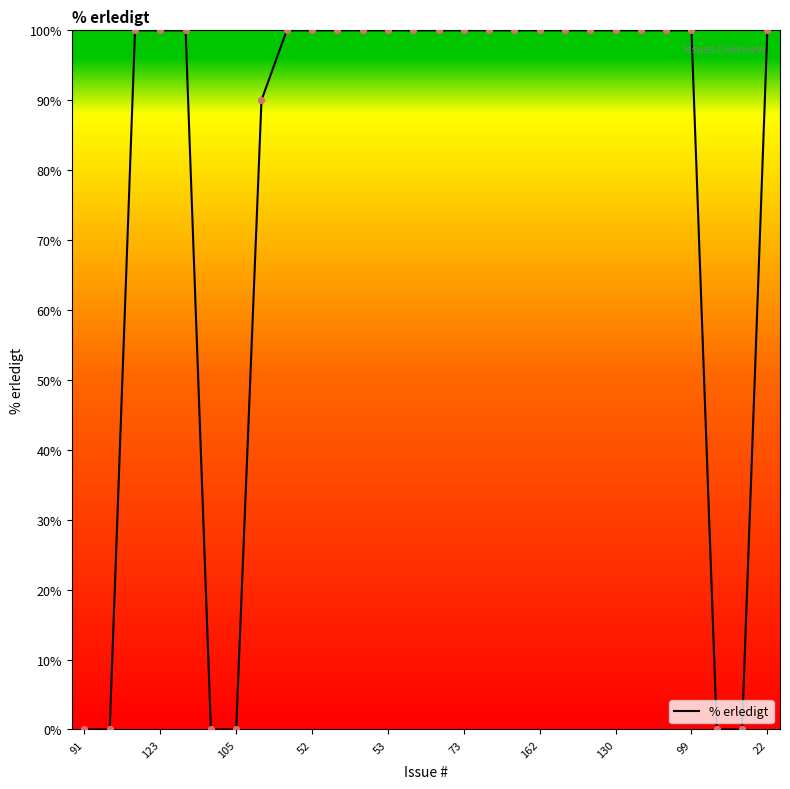

What is the maximum value shown in the chart?

100